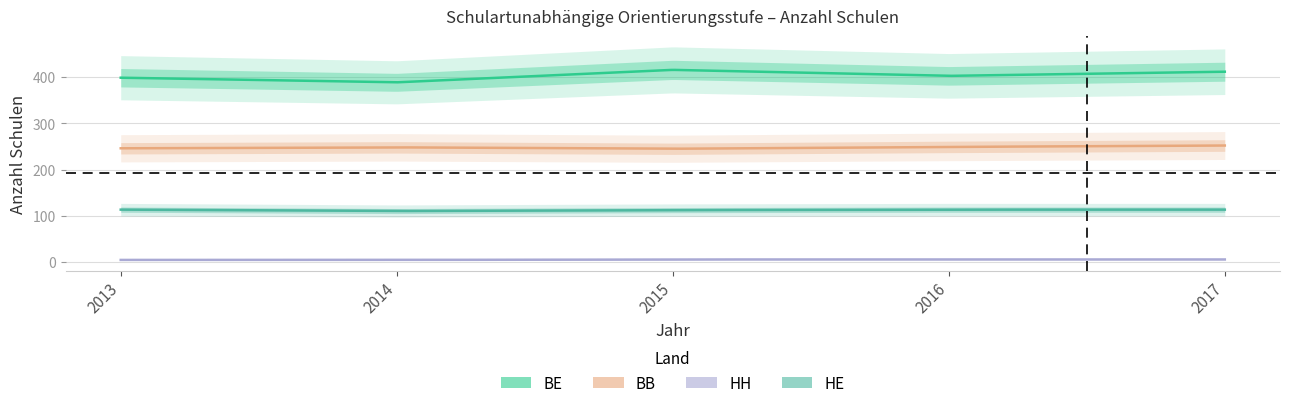

Is the value of BB at 2013 greater than the value of HH at 2017?

Yes